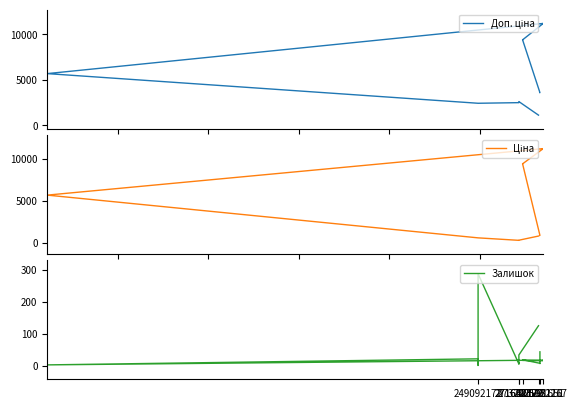

At how many categories does at least one series exceed 787?

20